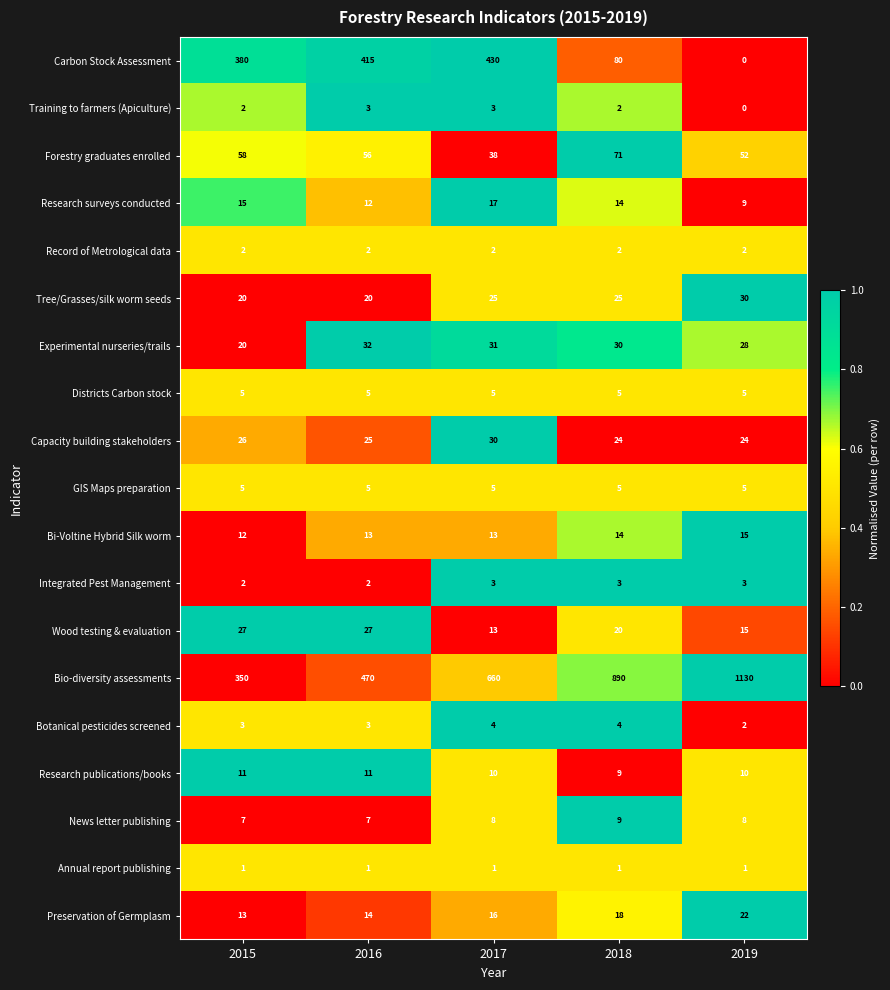

Which series has the widest spread of values?

Bio-diversity assessments